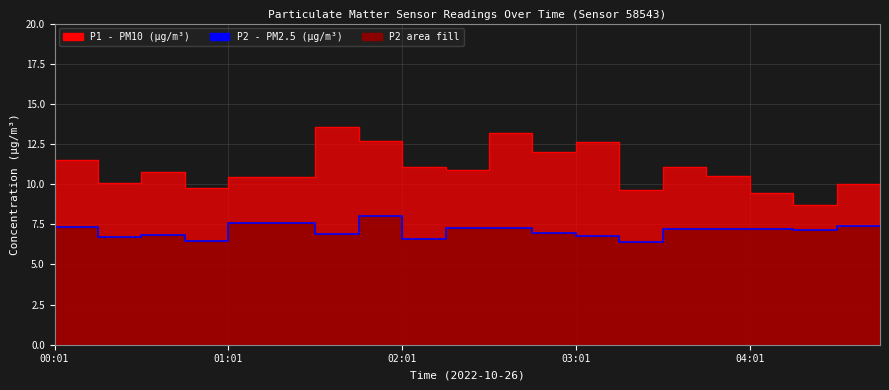

Read the P2 readings value at 7.

6.9